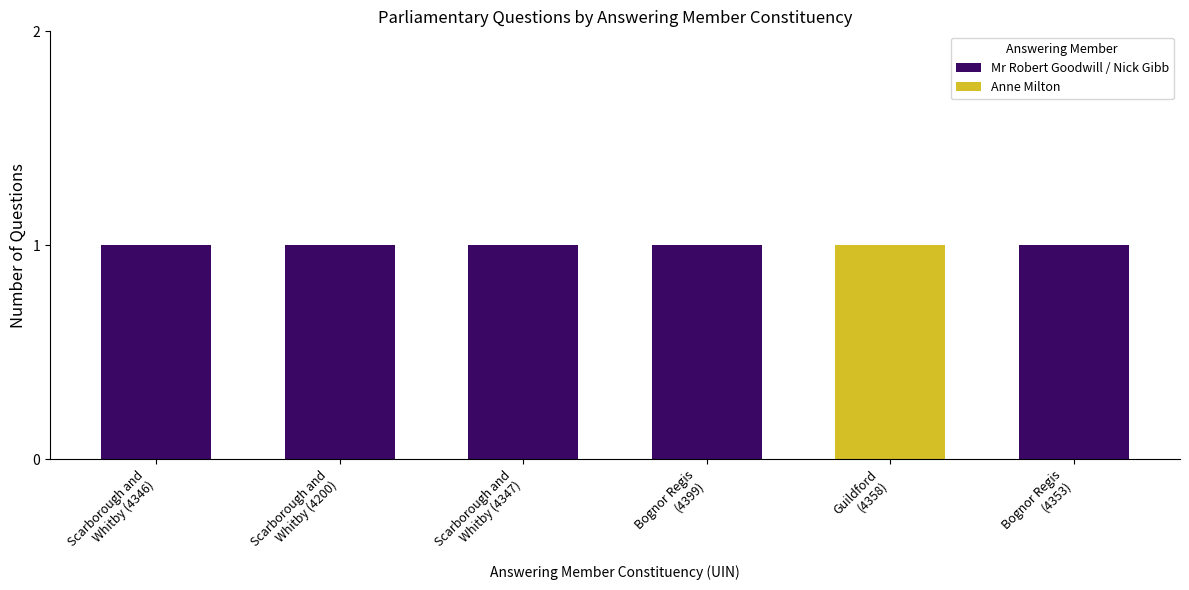

How many data points does each series have?

6